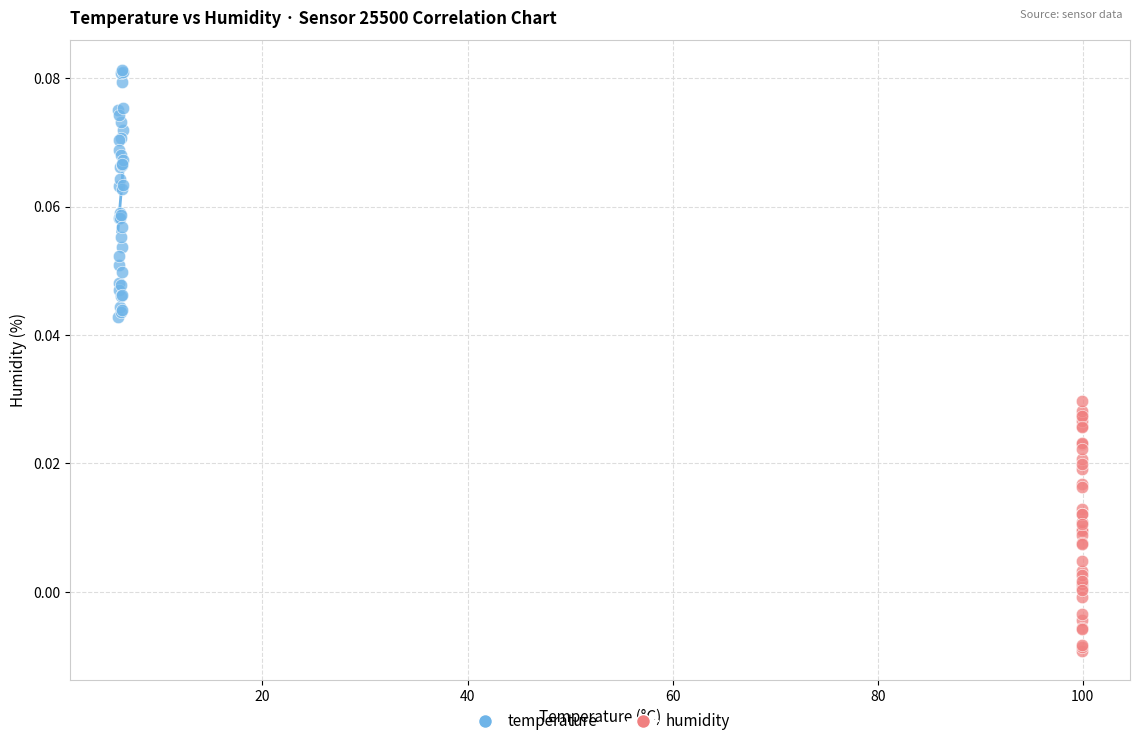

Which series reaches the minimum Y coordinate?

humidity